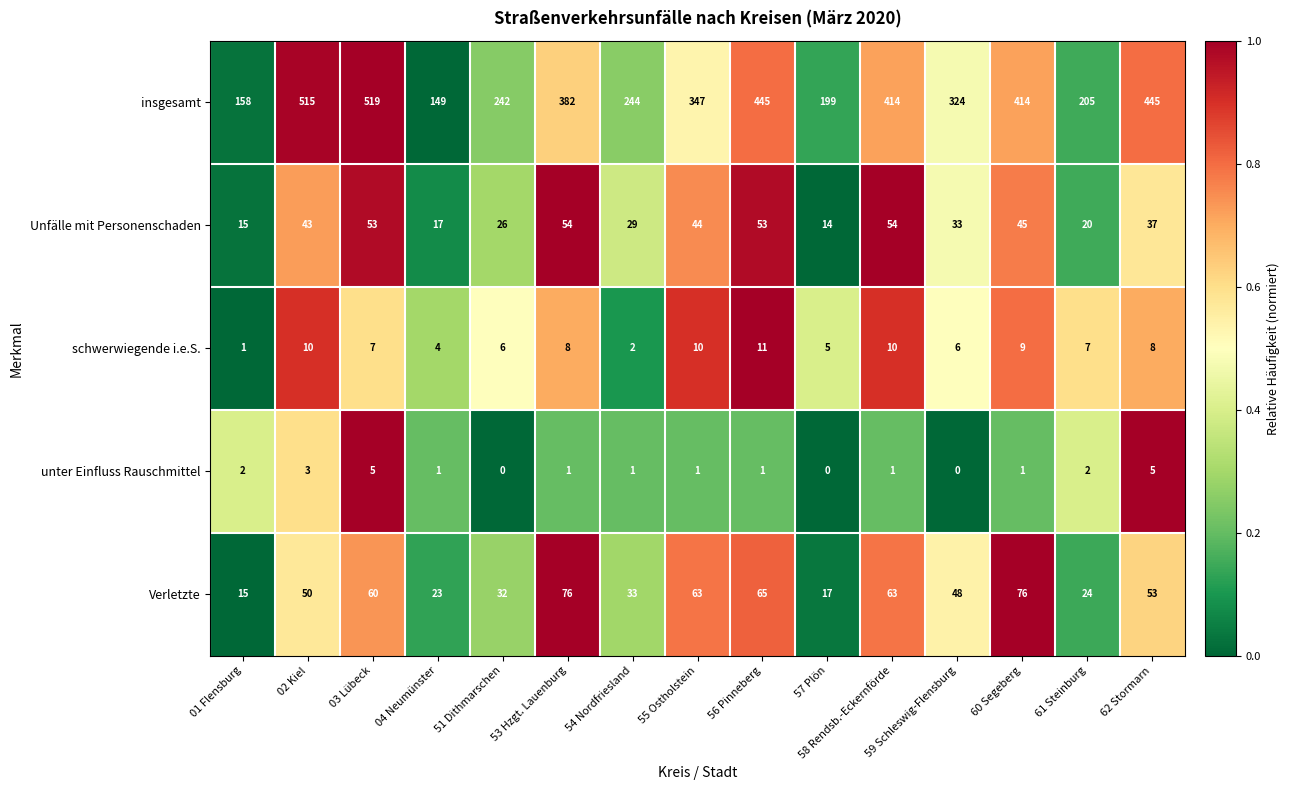

At which label does schwerwiegende i.e.S. reach its peak?

56 Pinneberg